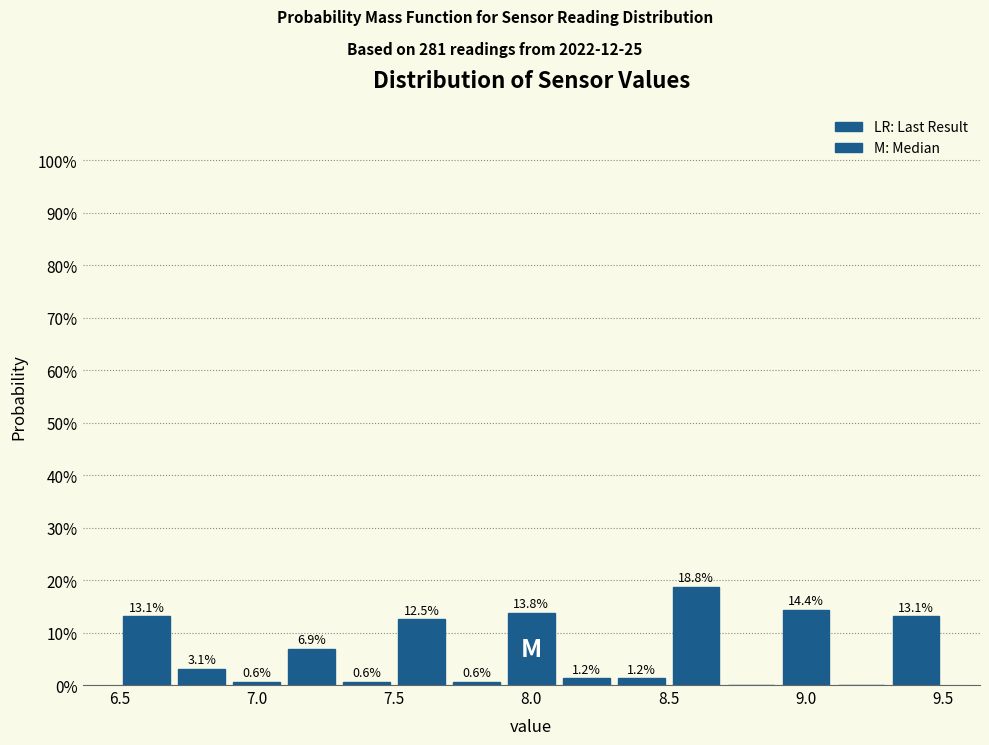

Which range on the x-axis has the tallest bar?

8.5 to 8.7